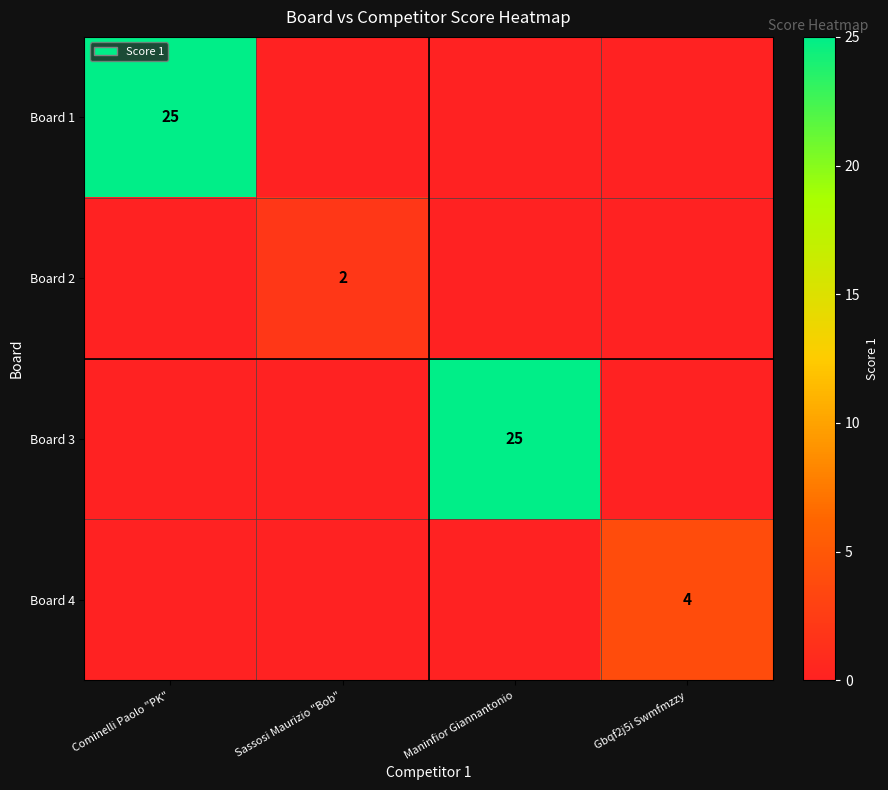

At which category is the sum across all series the highest?

Cominelli Paolo "PK"